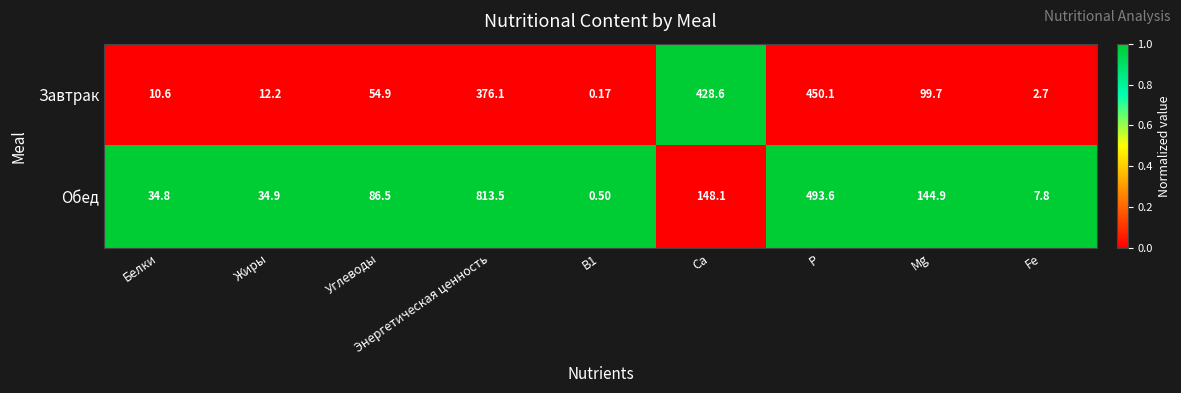

What is the difference between the highest and lowest values at B1?

0.3